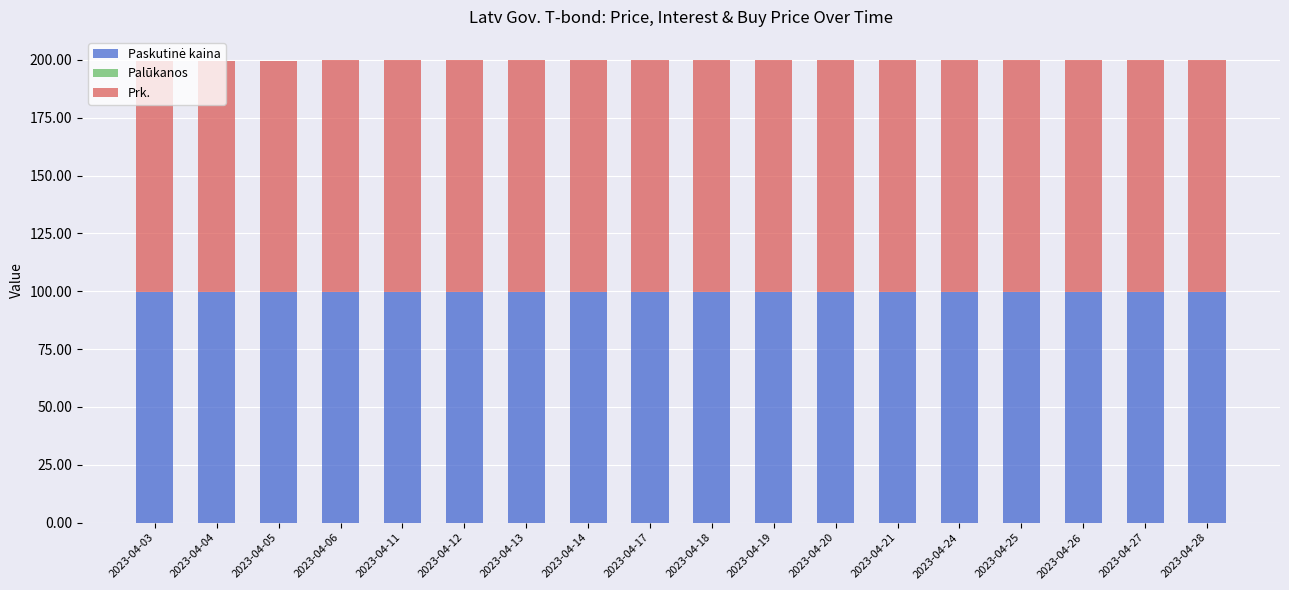

What is the value of the Paskutinė kaina bar at the 7th from the left?

99.5